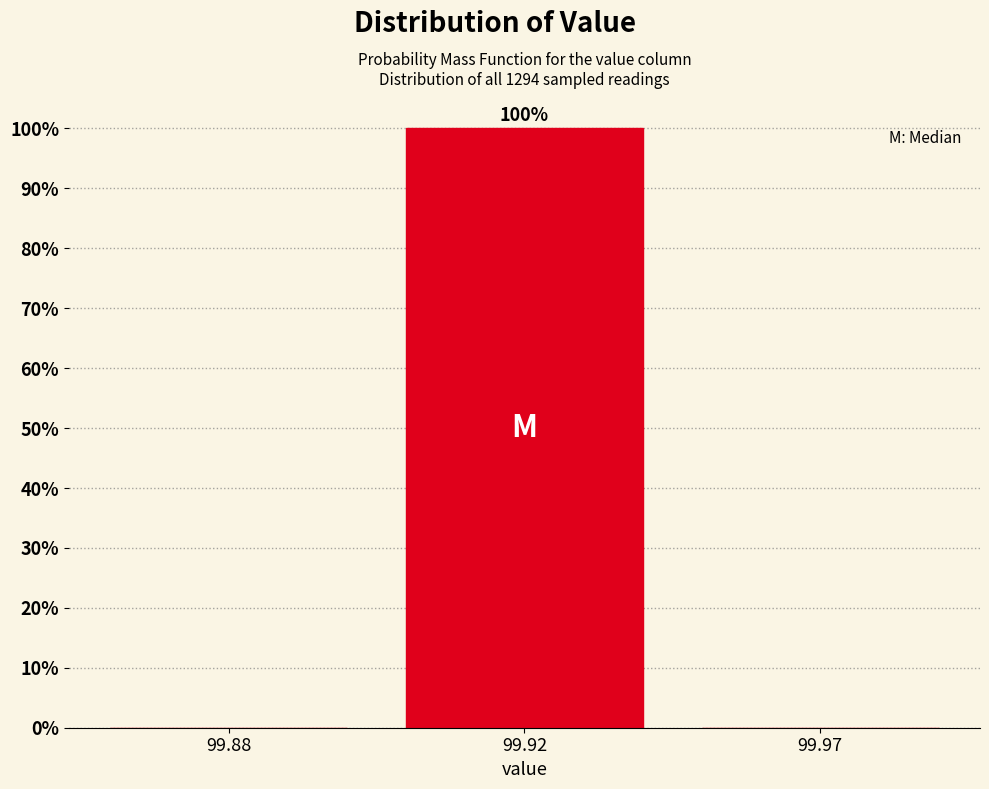

Reading right to left, list all the values displayed in this chart.

99.97=0	99.92=100	99.88=0